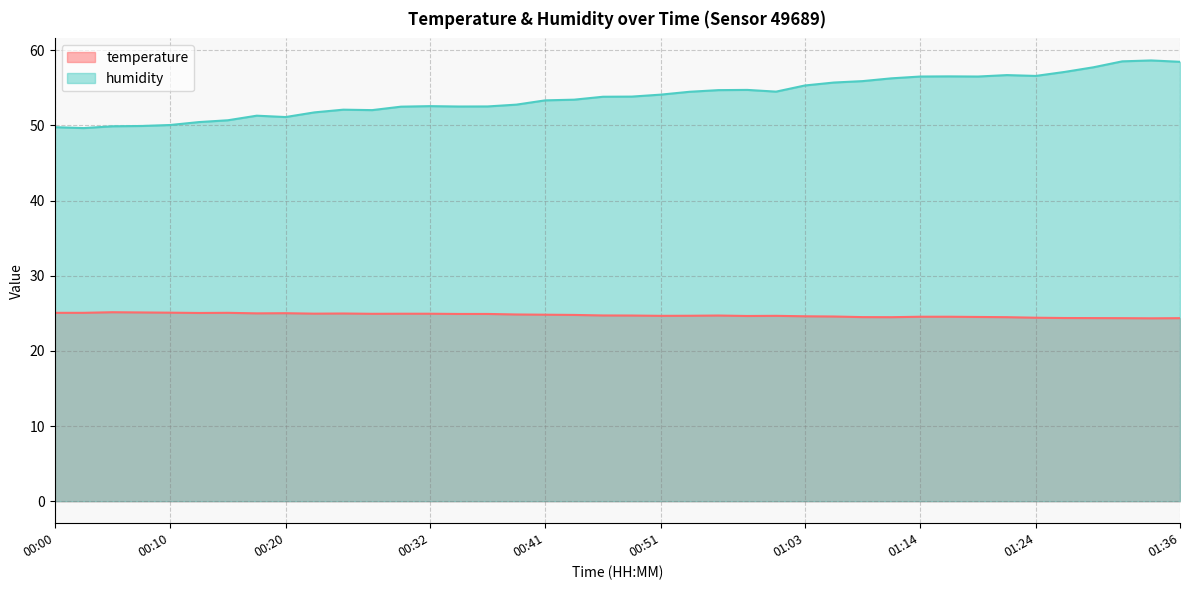

What position from the left is 00:17?

8